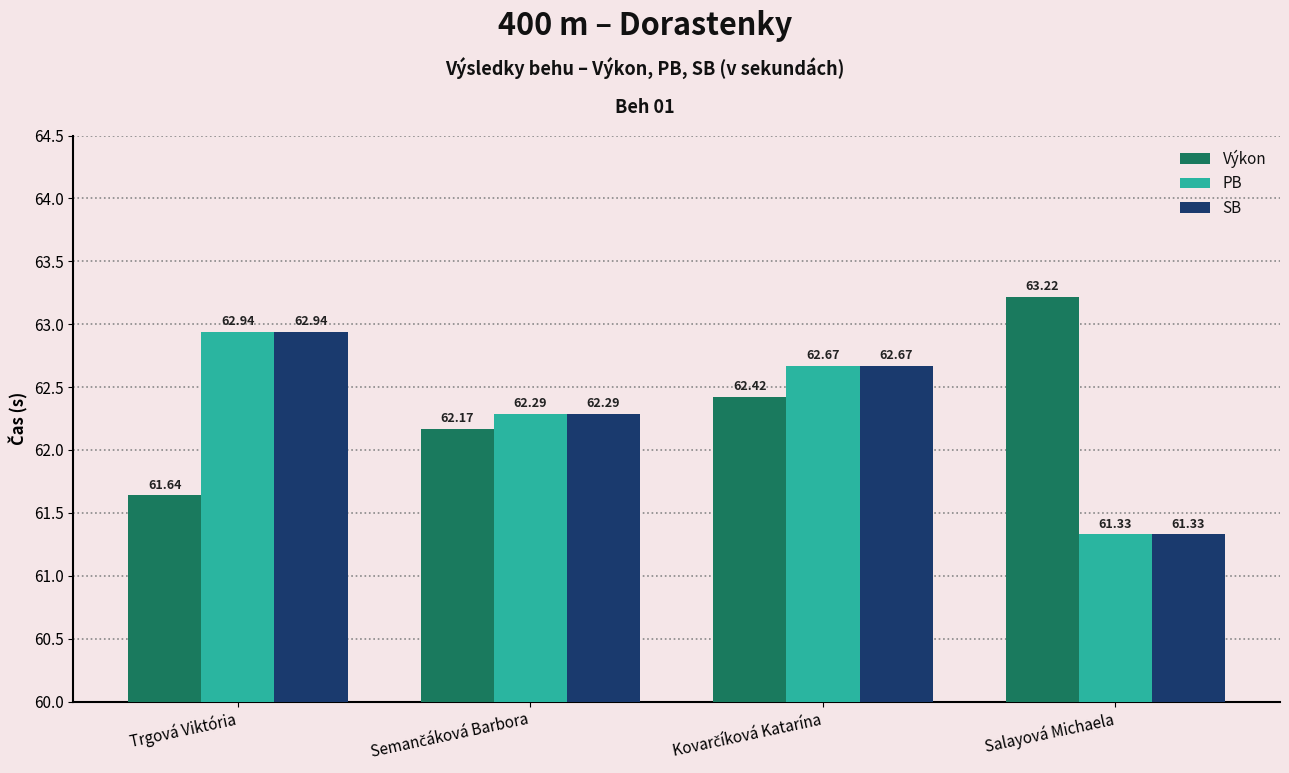

At how many categories does at least one series exceed 62?

4